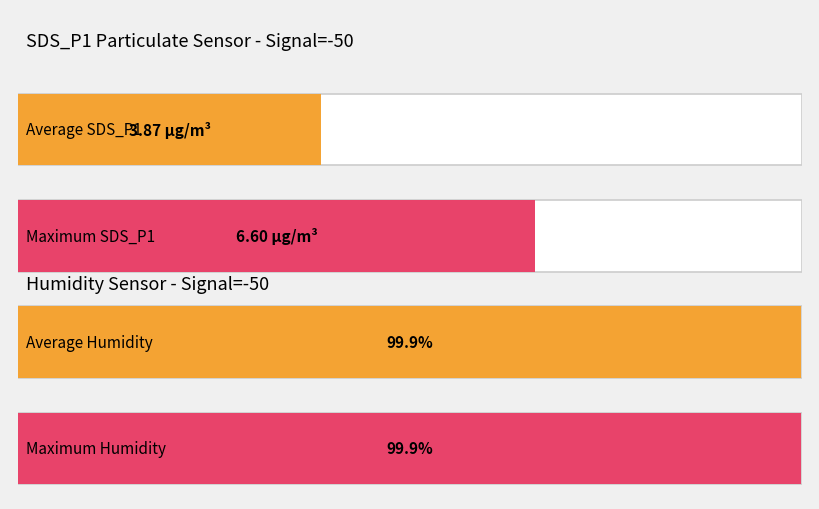

How many bars are there in each group?

2